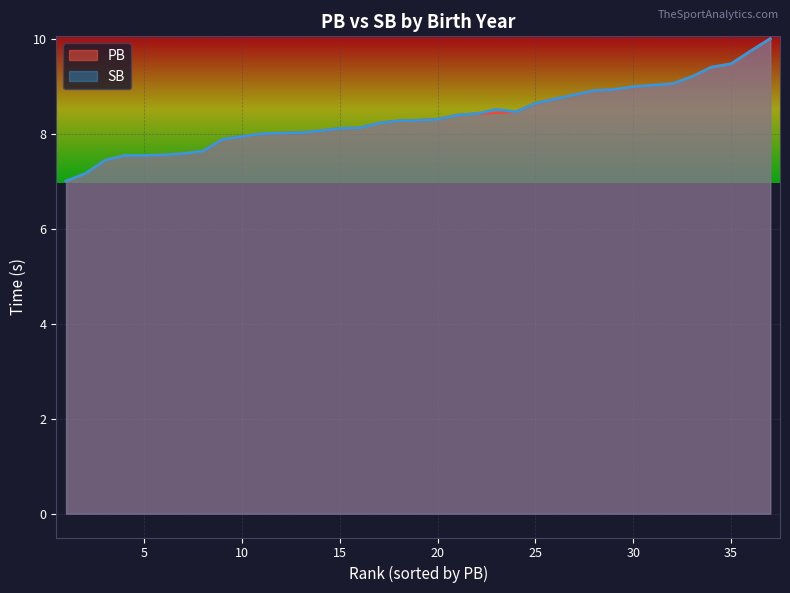

What is the lowest value of the PB series?

7.0